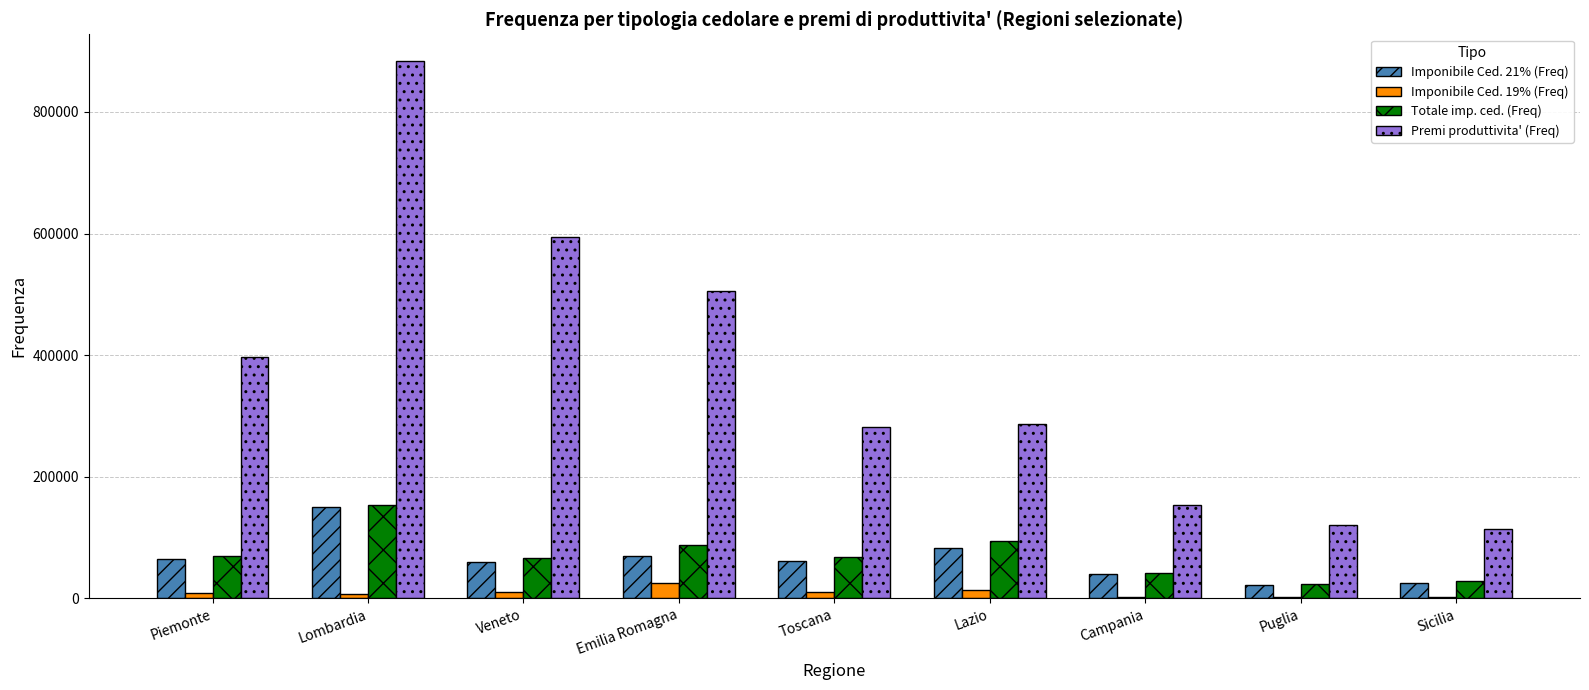

True or false: Totale imp. ced. (Freq) has a value of 94269 at Lazio.

True